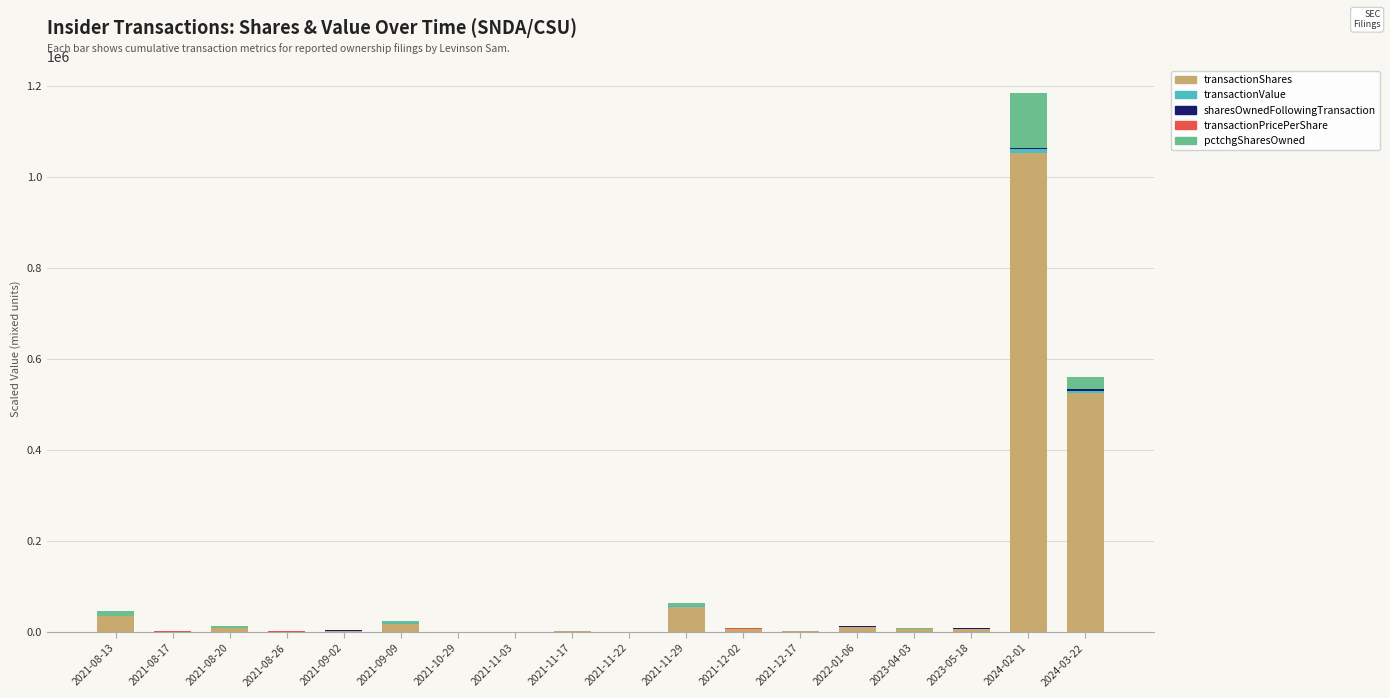

How many distinct data groups are displayed?

5